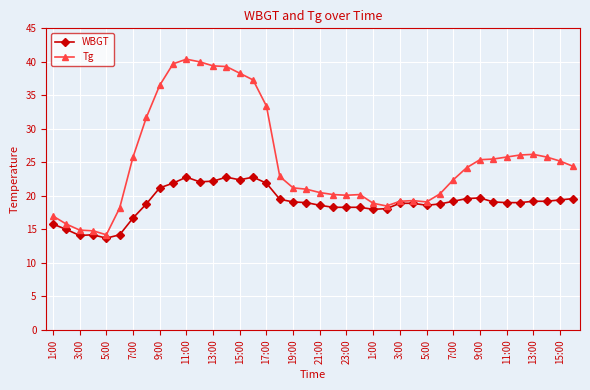

How many data points does each series have?

40